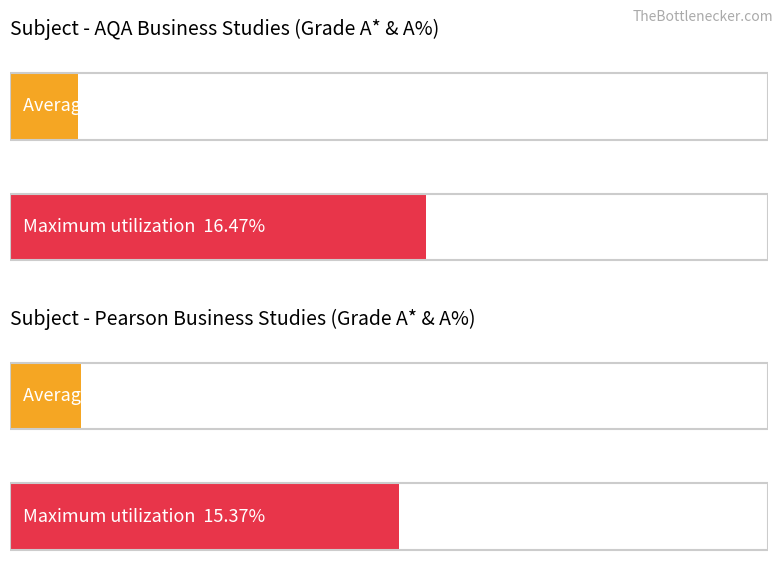

What are all the series names shown in the legend?

Average utilization, Maximum utilization